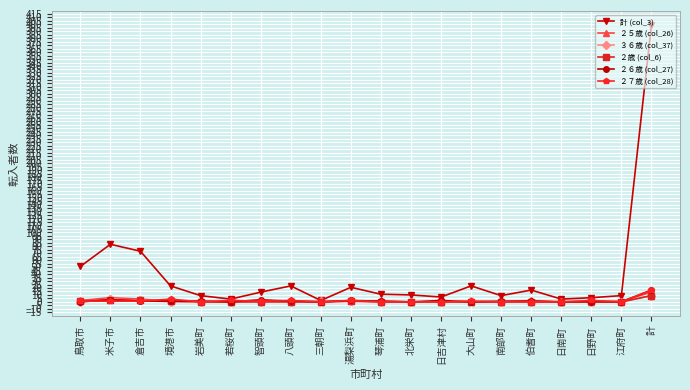

Which series has the largest total across all categories?

計 (col_3)